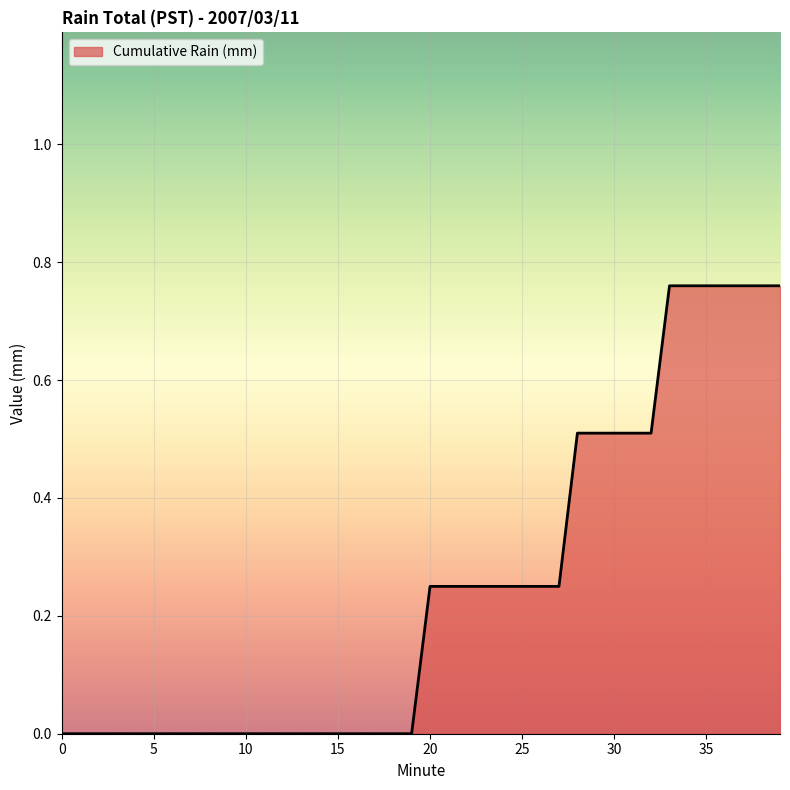

What is the greatest value displayed?

0.8